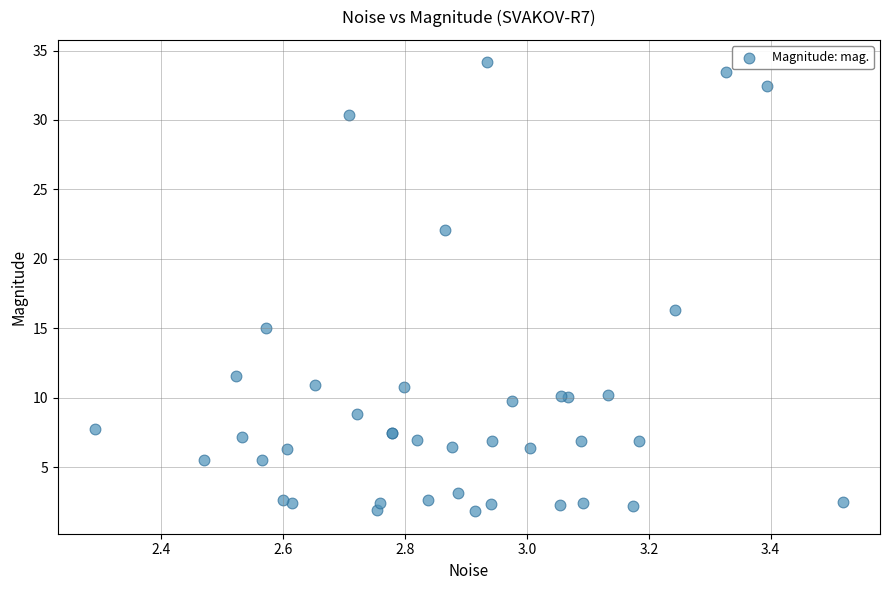

What Y value in the scatter plot is closest to 17?

16.3